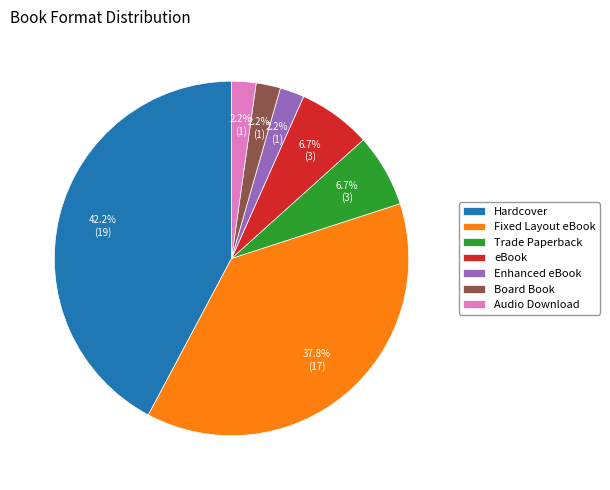

What percentage is the Trade Paperback slice, to the nearest percent?

7%